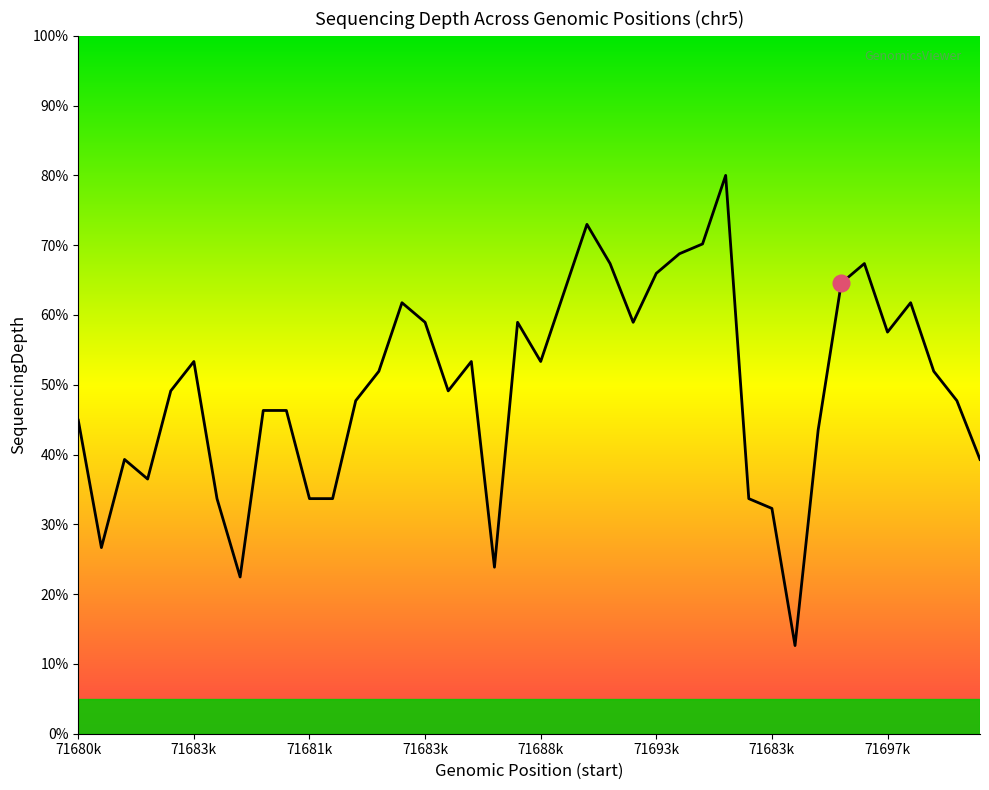

What is the minimum value shown in the chart?

12.6